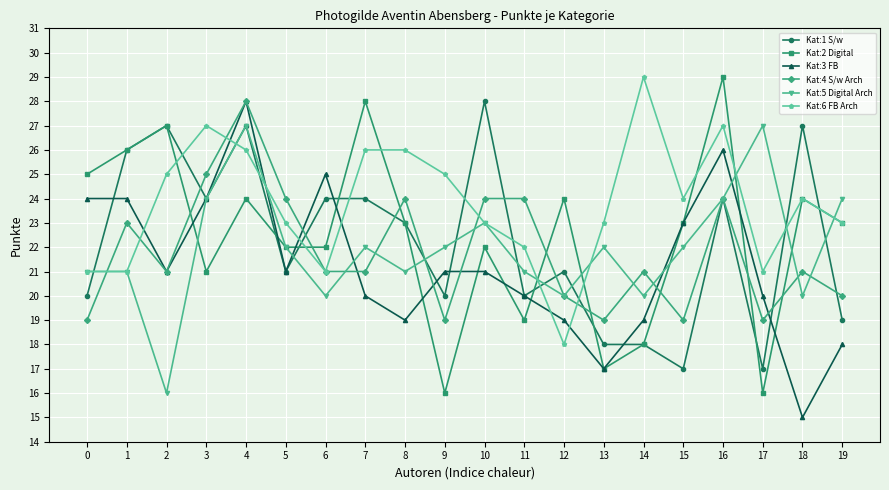

The value of Kat:5 Digital Arch at 11 is 21. True or false?

True